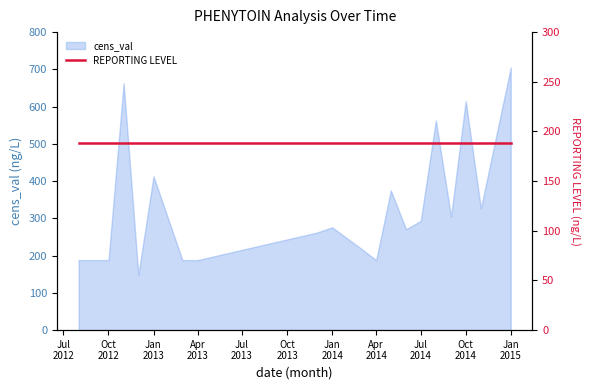

Which label corresponds to the smallest value in the chart?

2012-12